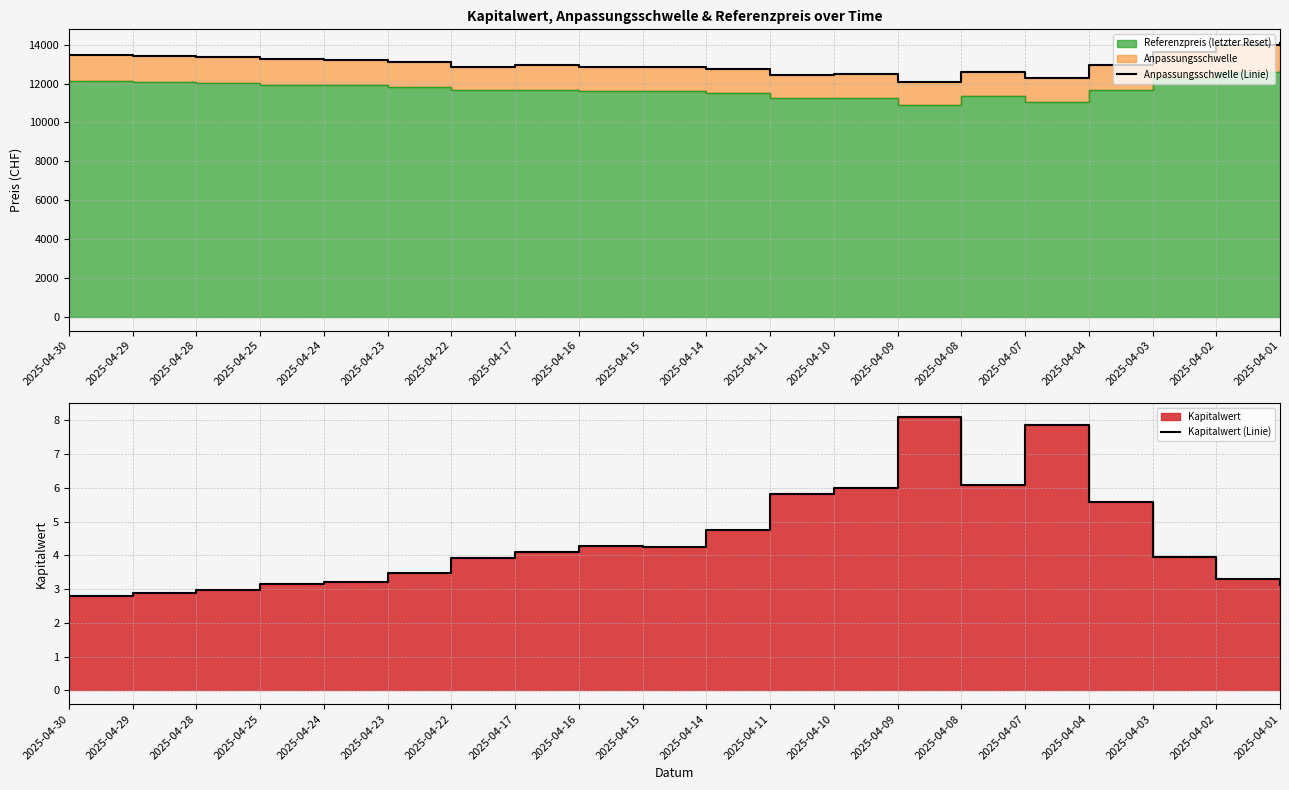

How many data points in Anpassungsschwelle (Linie) are less than 12943?

10